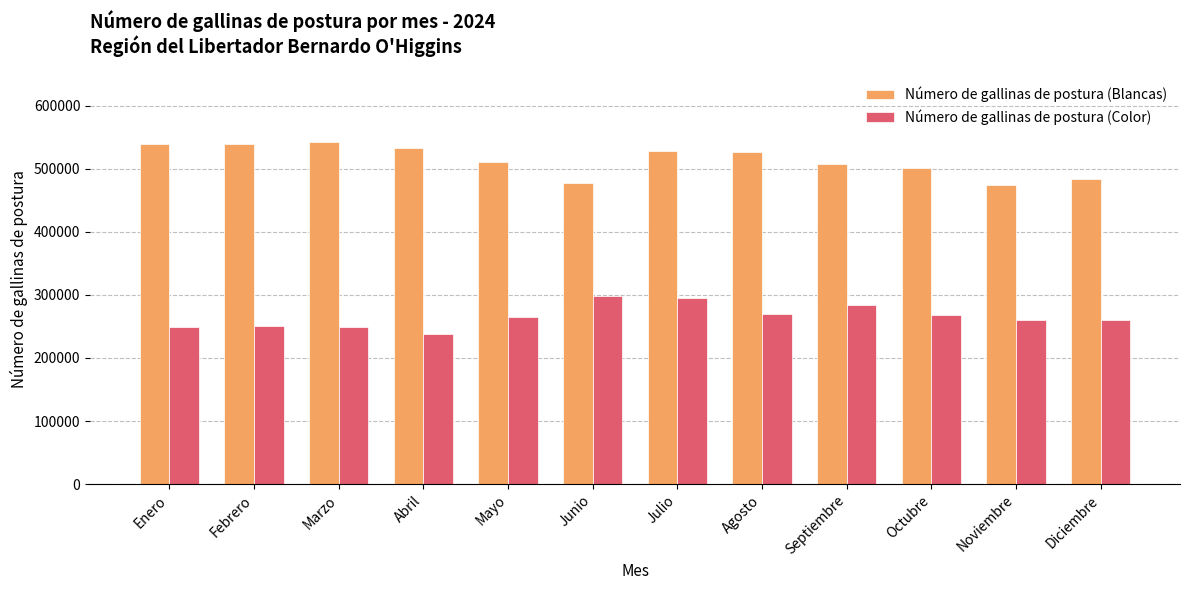

What is the label of the 3rd bar from the left?

Marzo